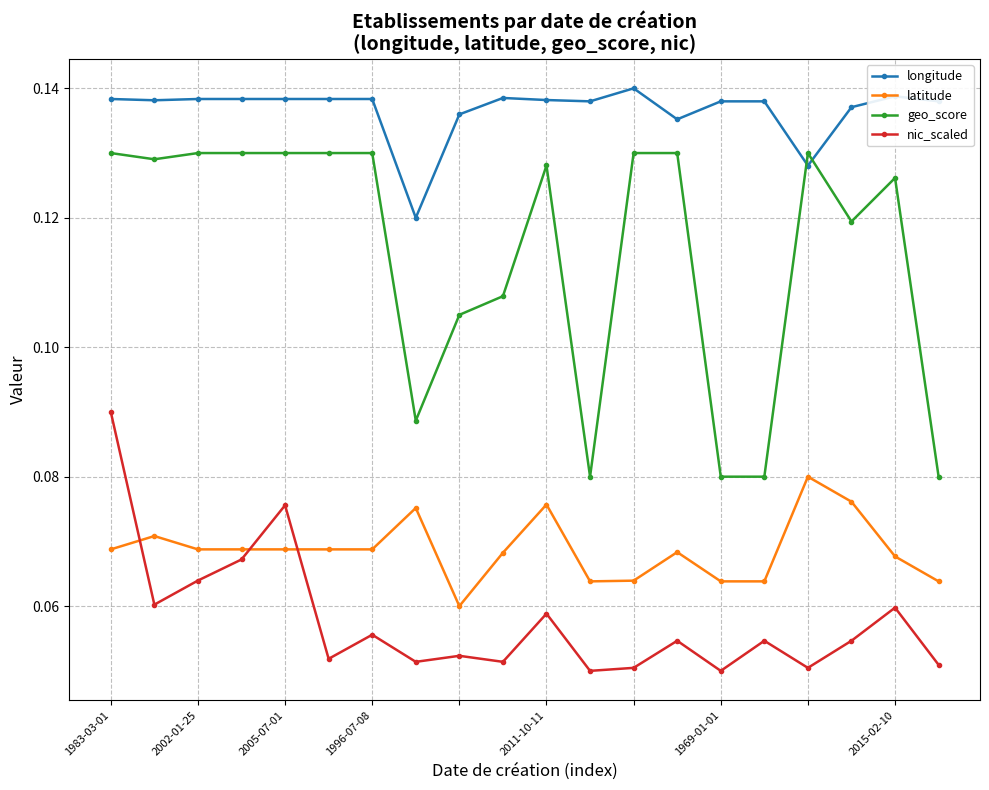

How many times do nic_scaled and latitude cross each other?

3